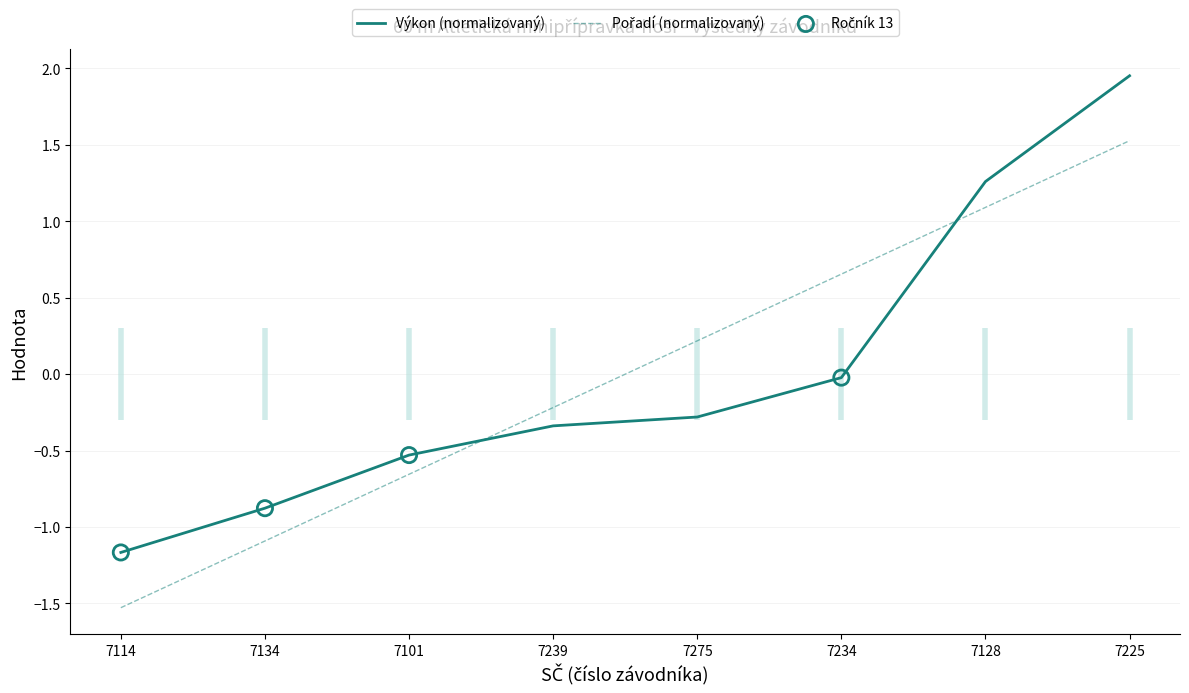

What is the total value across all series at 7128?

2.4